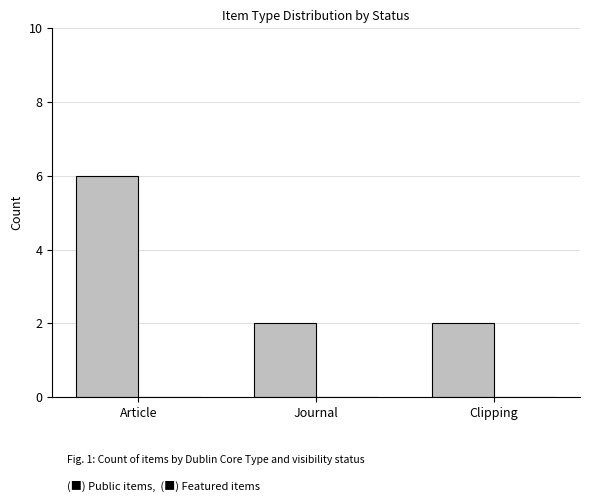

What is the maximum value shown in the chart?

6